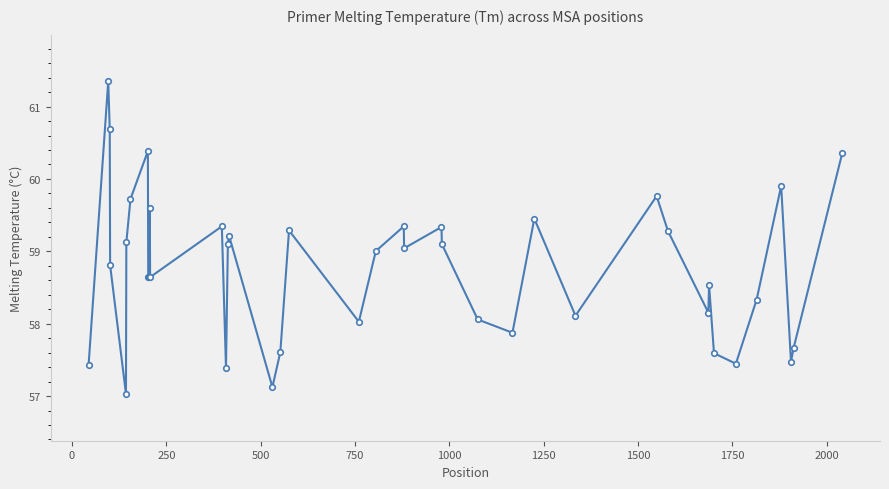

What is the greatest value displayed?

61.3